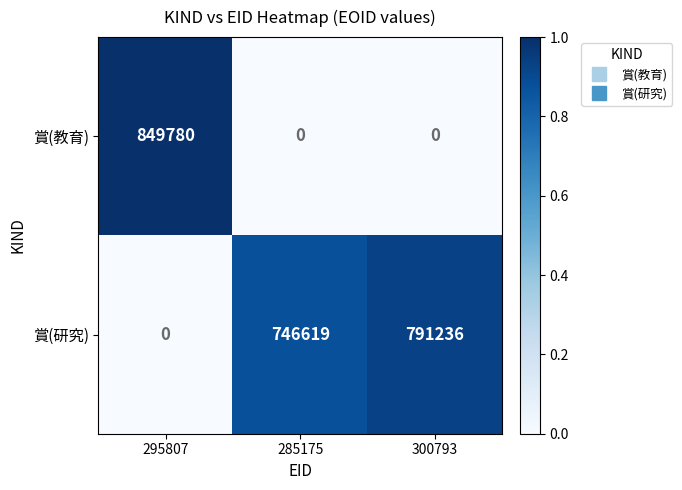

Which series has the widest spread of values?

賞(教育)